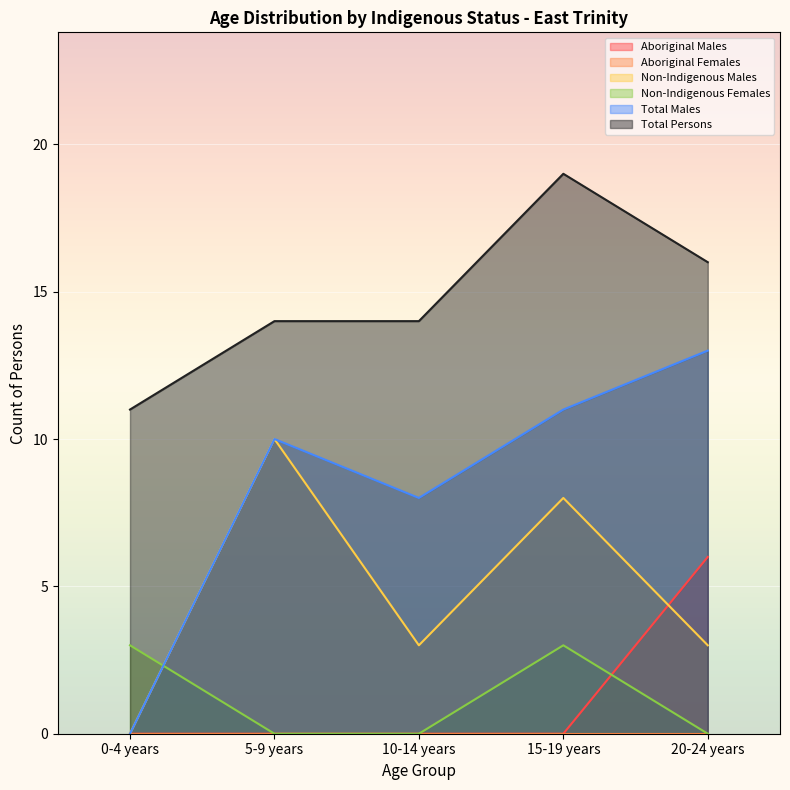

What is the average value of the Total Persons series?

15